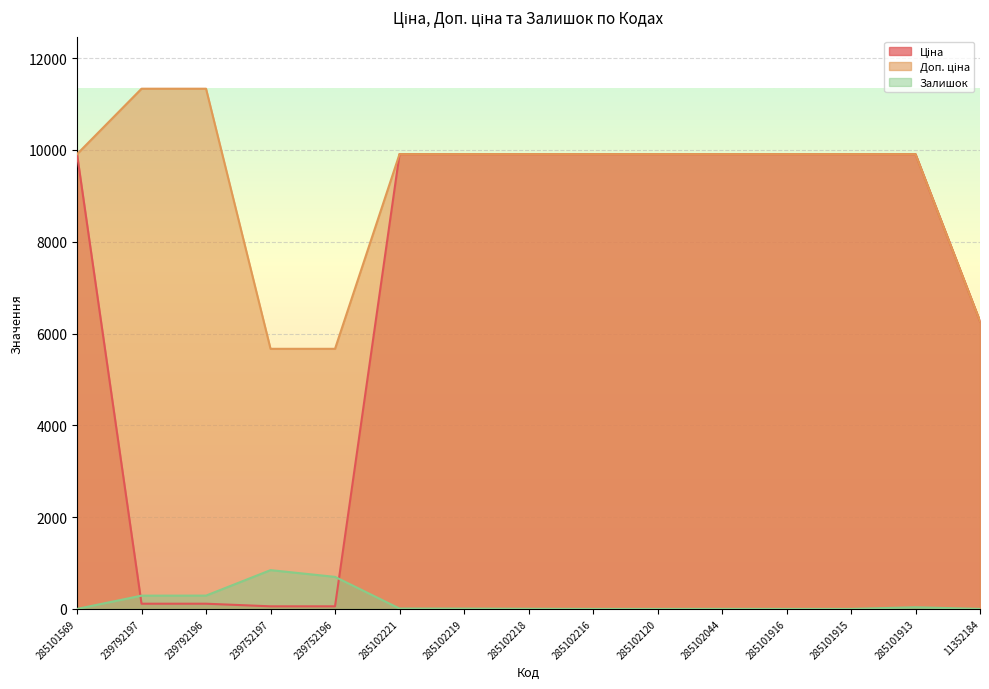

What is the label of the 4th point from the left?

239752197